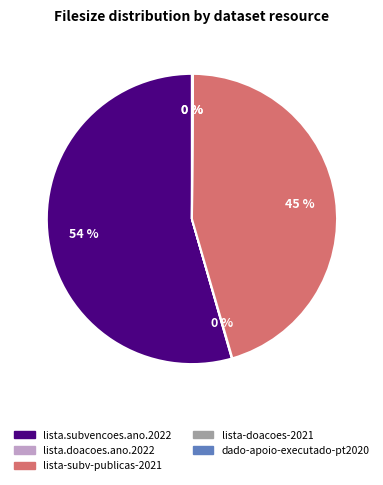

To the nearest percent, what is the average slice percentage?

20%